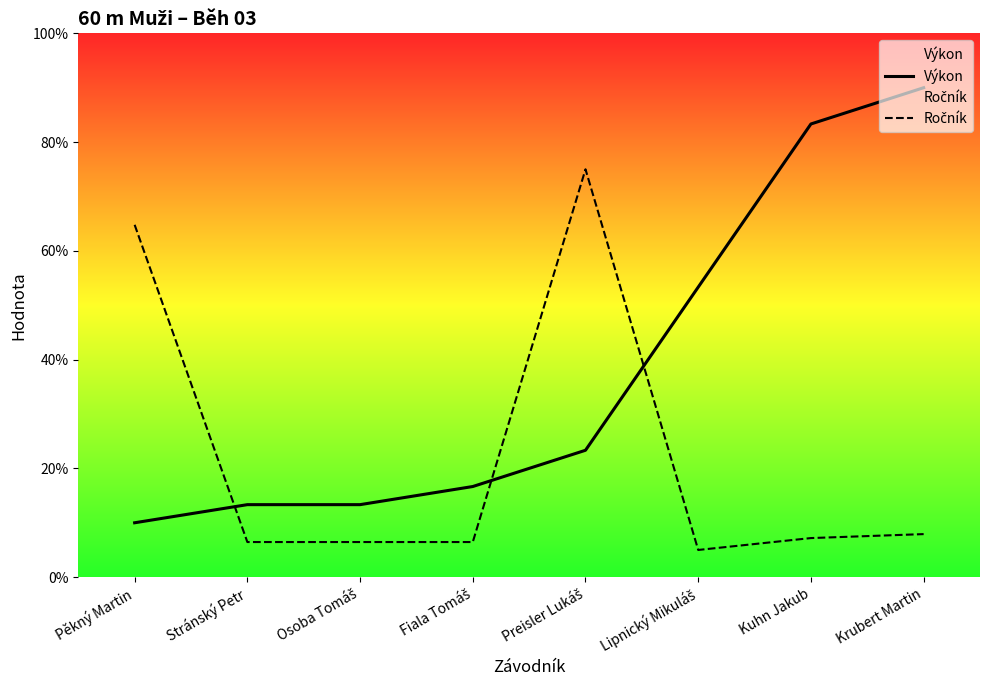

True or false: Výkon has more than 1 points higher than both neighbors.

False